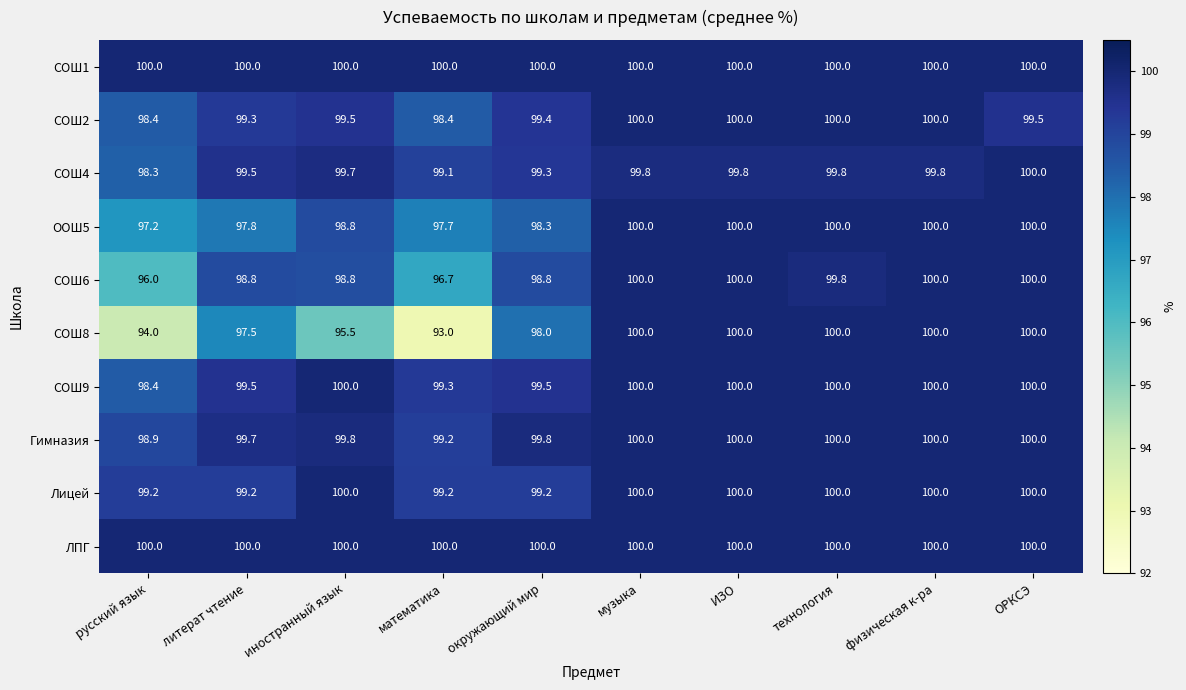

Is it true that ООШ5 equals 100.0 at ОРКСЭ?

True